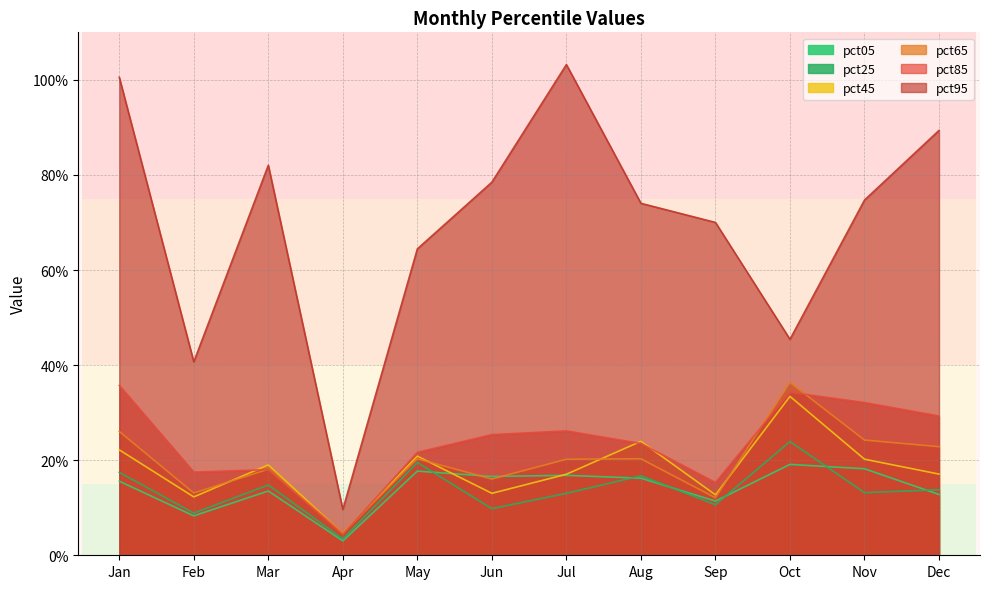

Reading left to right, extract all data points from this chart.

pct05: 0.2	0.1	0.1	0.0	0.2	0.2	0.2	0.2	0.1	0.2	0.2	0.1
pct25: 0.2	0.1	0.1	0.0	0.2	0.1	0.1	0.2	0.1	0.2	0.1	0.1
pct45: 0.2	0.1	0.2	0.0	0.2	0.1	0.2	0.2	0.1	0.3	0.2	0.2
pct65: 0.3	0.1	0.2	0.0	0.2	0.2	0.2	0.2	0.1	0.4	0.2	0.2
pct85: 0.4	0.2	0.2	0.0	0.2	0.3	0.3	0.2	0.2	0.3	0.3	0.3
pct95: 1.0	0.4	0.8	0.1	0.6	0.8	1.0	0.7	0.7	0.5	0.7	0.9